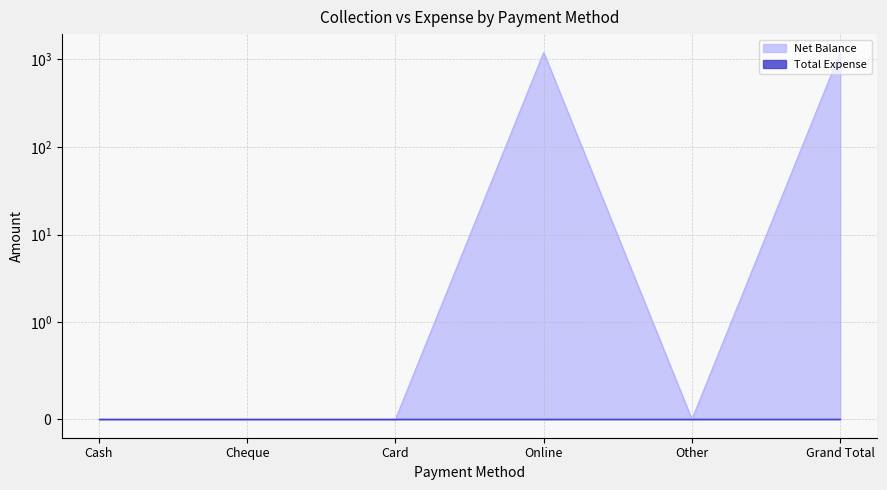

What is the difference between the maximum and minimum values?

1200